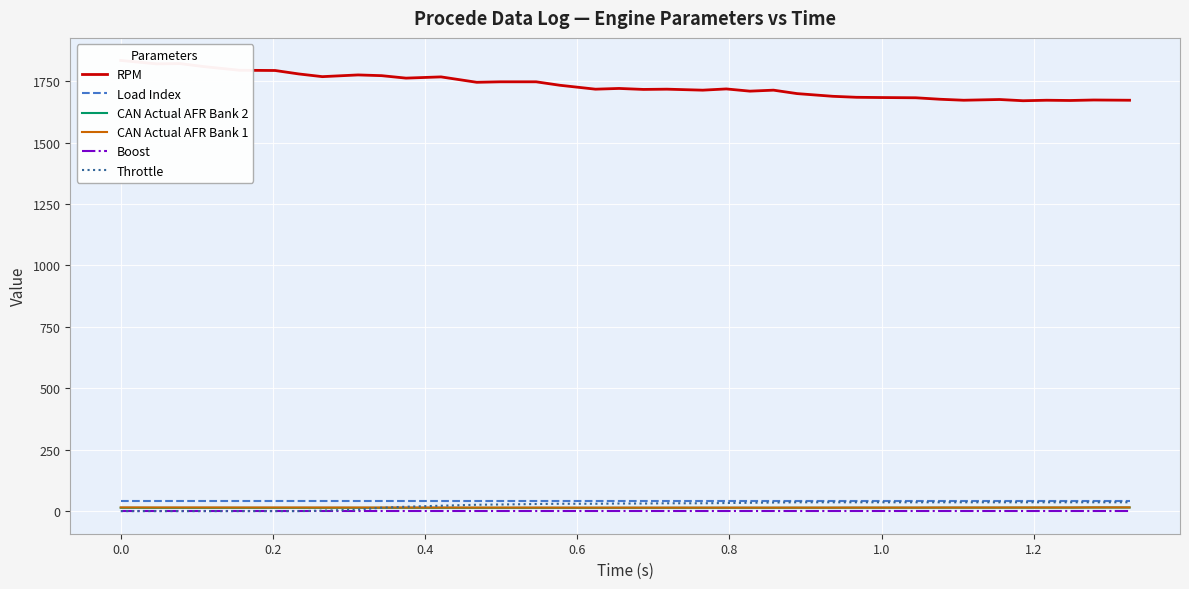

True or false: Load Index and Boost intersect in this chart.

False